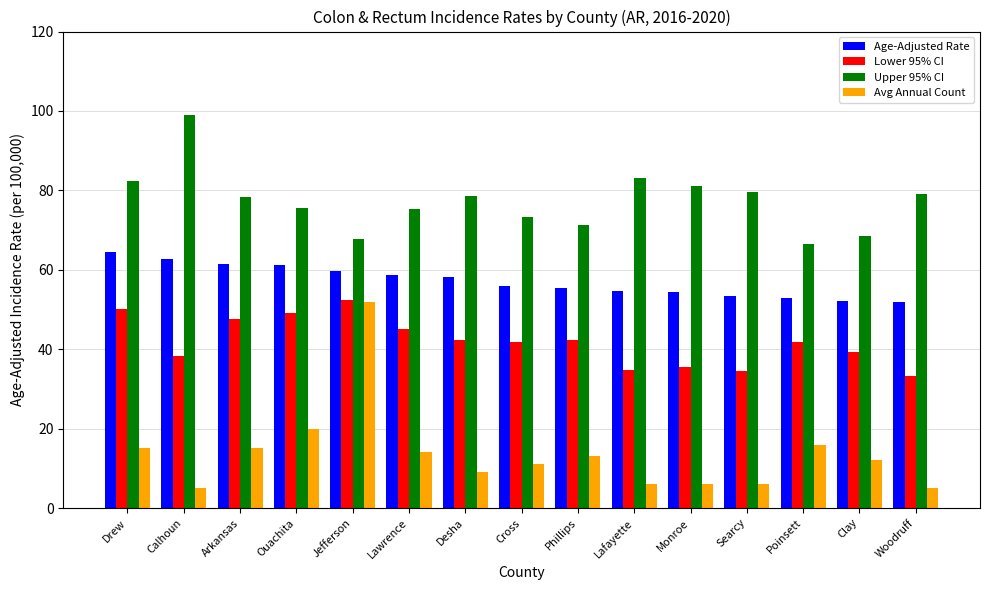

Which series has the largest total across all categories?

Upper 95% CI